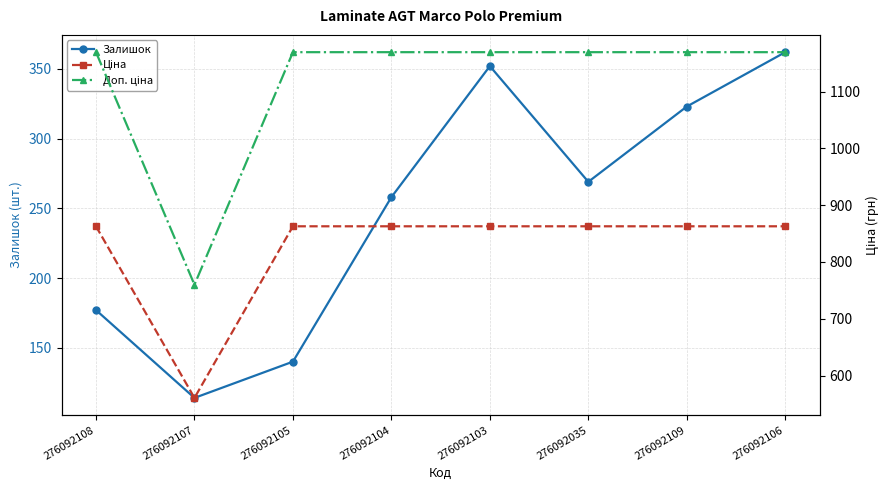

Rank the series by their maximum value, from lowest to highest.

Залишок, Ціна, Доп. ціна